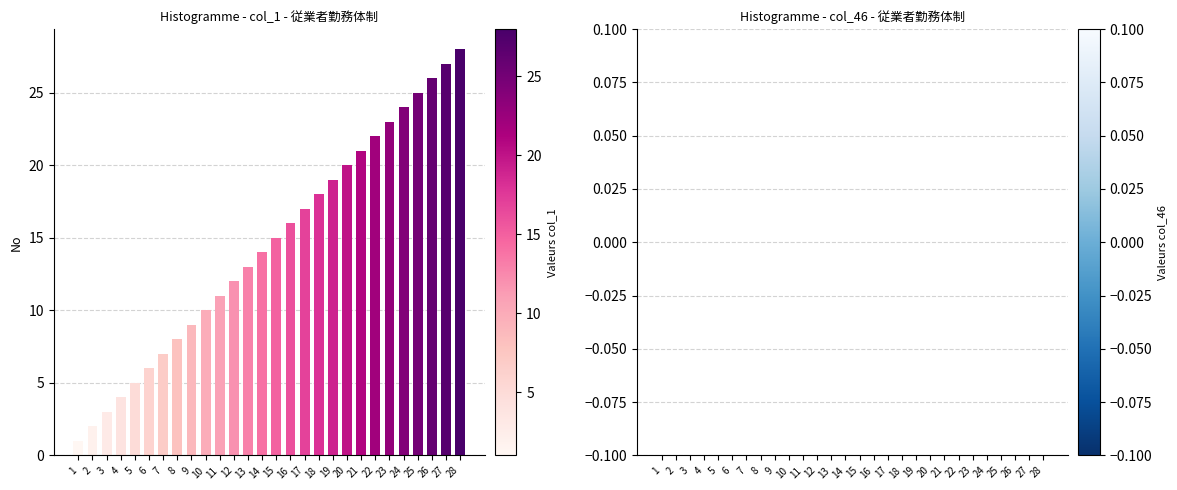

Approximately how many times larger is the value at 23 compared to 11?

2.1